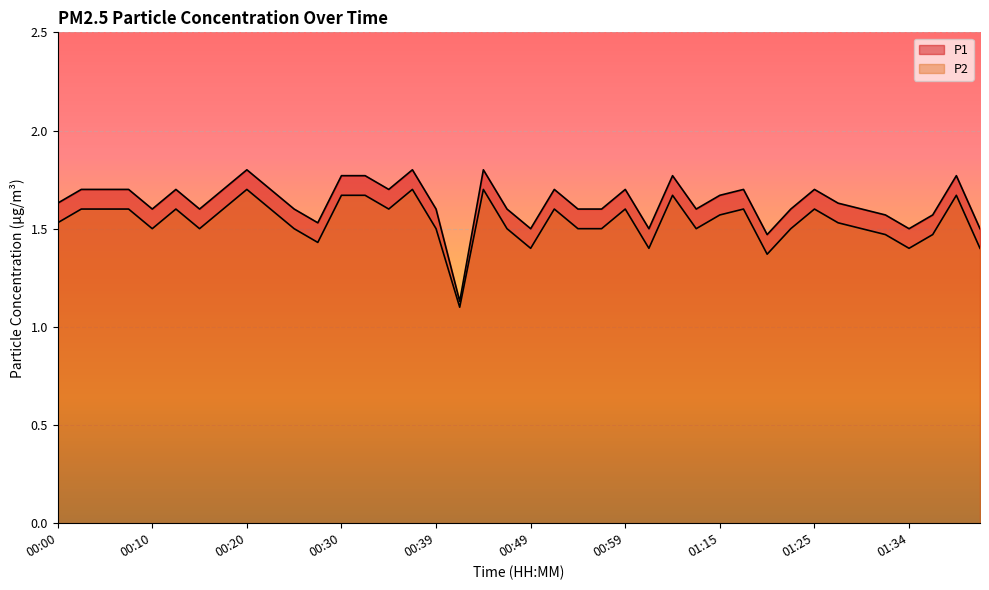

Reading right to left, transcribe all the data shown in this chart.

P1: 01:42=1.5	01:39=1.8	01:37=1.6	01:34=1.5	01:32=1.6	01:30=1.6	01:27=1.6	01:25=1.7	01:22=1.6	01:20=1.5	01:17=1.7	01:15=1.7	01:12=1.6	01:07=1.8	01:02=1.5	00:59=1.7	00:56=1.6	00:54=1.6	00:51=1.7	00:49=1.5	00:47=1.6	00:44=1.8	00:42=1.1	00:39=1.6	00:37=1.8	00:34=1.7	00:32=1.8	00:30=1.8	00:27=1.5	00:25=1.6	00:22=1.7	00:20=1.8	00:17=1.7	00:15=1.6	00:13=1.7	00:10=1.6	00:08=1.7	00:05=1.7	00:03=1.7	00:00=1.6
P2: 01:42=1.4	01:39=1.7	01:37=1.5	01:34=1.4	01:32=1.5	01:30=1.5	01:27=1.5	01:25=1.6	01:22=1.5	01:20=1.4	01:17=1.6	01:15=1.6	01:12=1.5	01:07=1.7	01:02=1.4	00:59=1.6	00:56=1.5	00:54=1.5	00:51=1.6	00:49=1.4	00:47=1.5	00:44=1.7	00:42=1.1	00:39=1.5	00:37=1.7	00:34=1.6	00:32=1.7	00:30=1.7	00:27=1.4	00:25=1.5	00:22=1.6	00:20=1.7	00:17=1.6	00:15=1.5	00:13=1.6	00:10=1.5	00:08=1.6	00:05=1.6	00:03=1.6	00:00=1.5